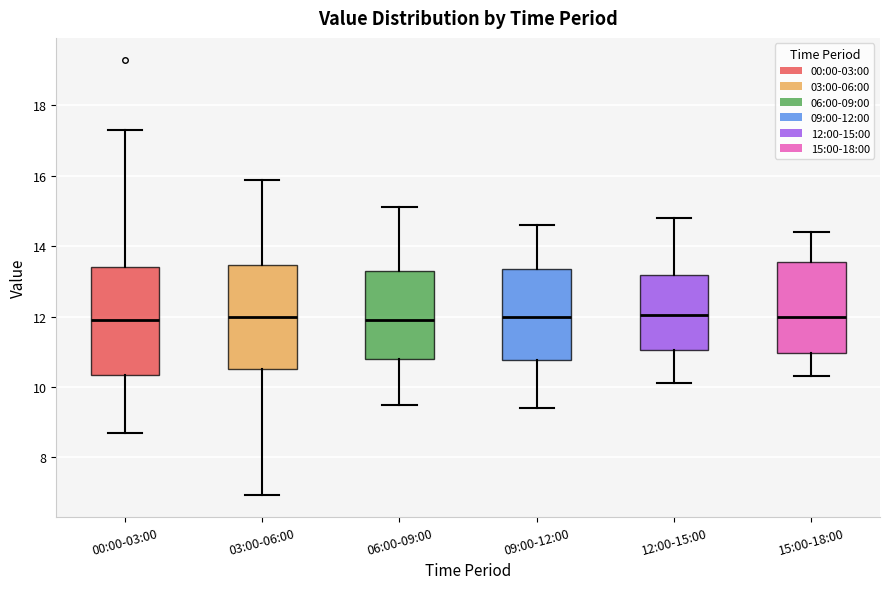

Where does the upper whisker of the box for 03:00-06:00 end on the y-axis? The values are not printed on the chart, so give them approximately, as read against the axis.

15.8